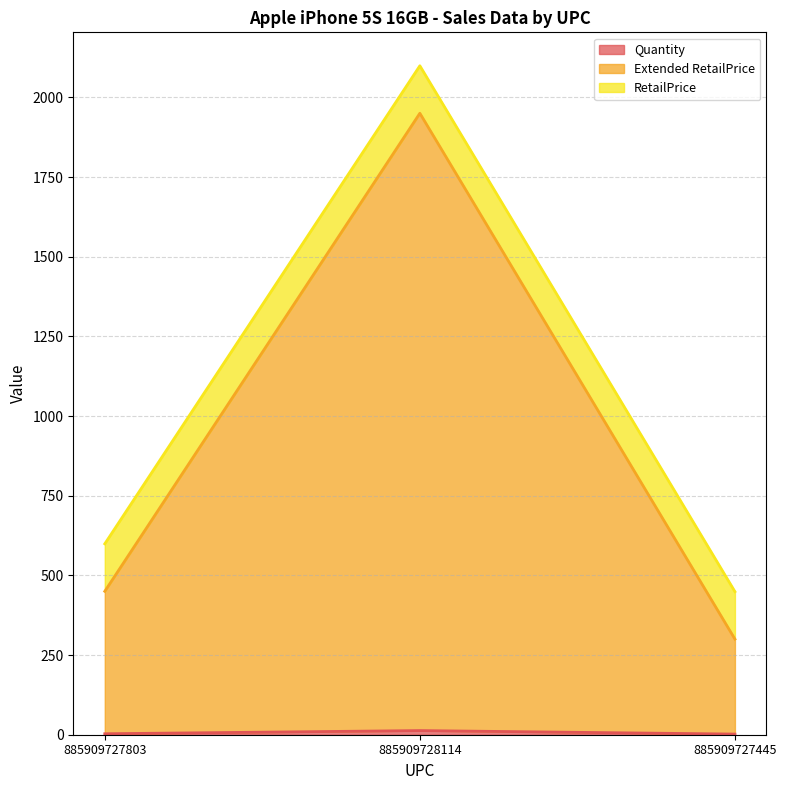

Which category has the highest value across all series?

885909728114